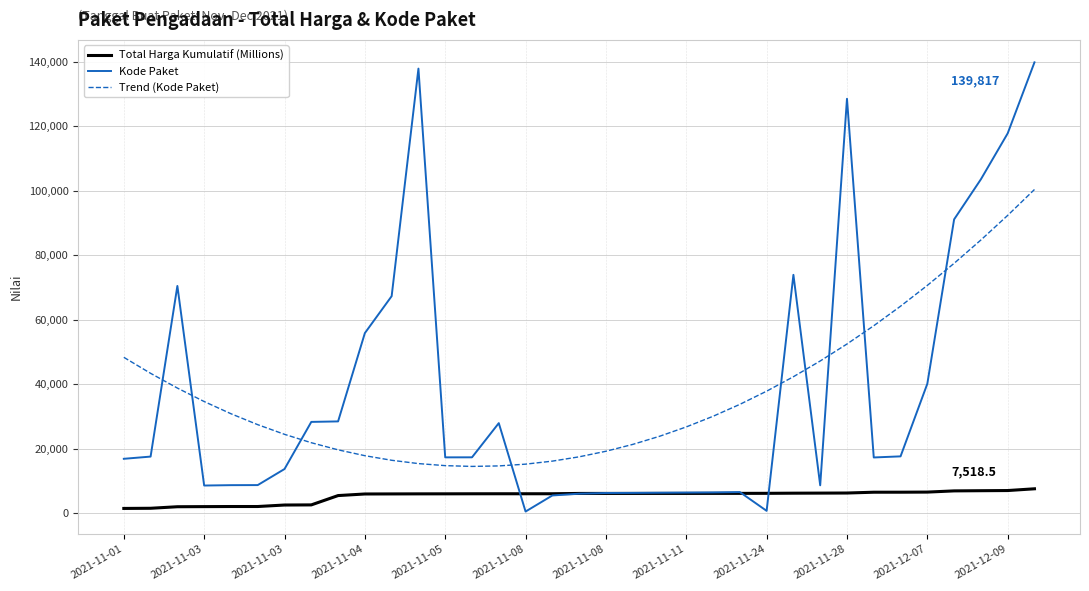

What is the maximum value shown in the chart?

139817.0